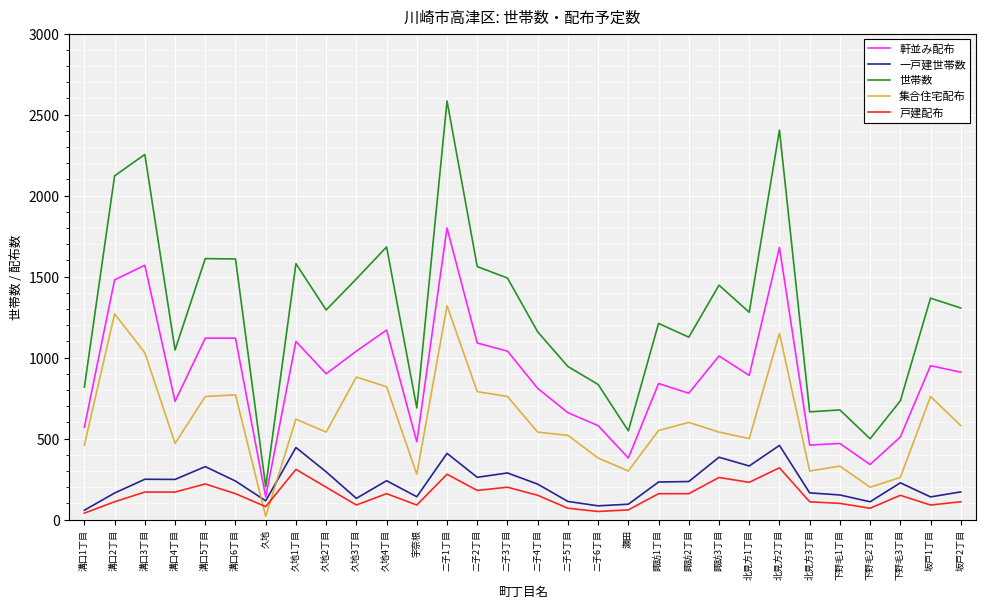

Which series has the widest spread of values?

世帯数